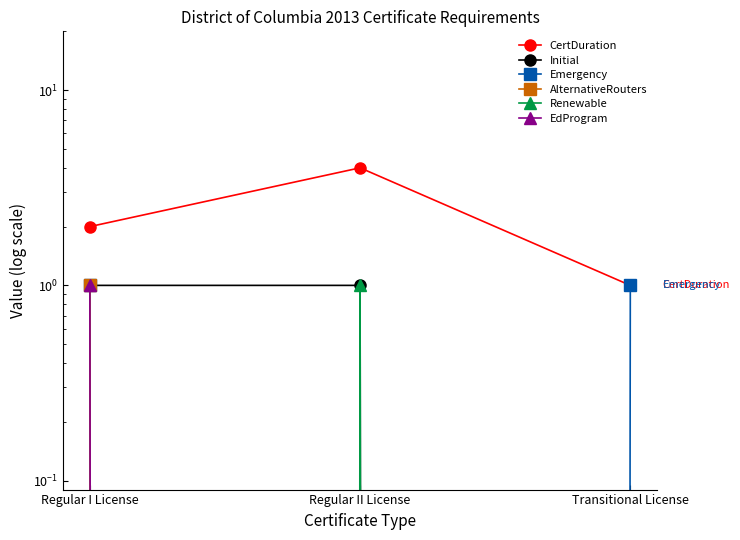

Is the value of AlternativeRouters at Regular I License greater than the value of EdProgram at Regular II License?

Yes